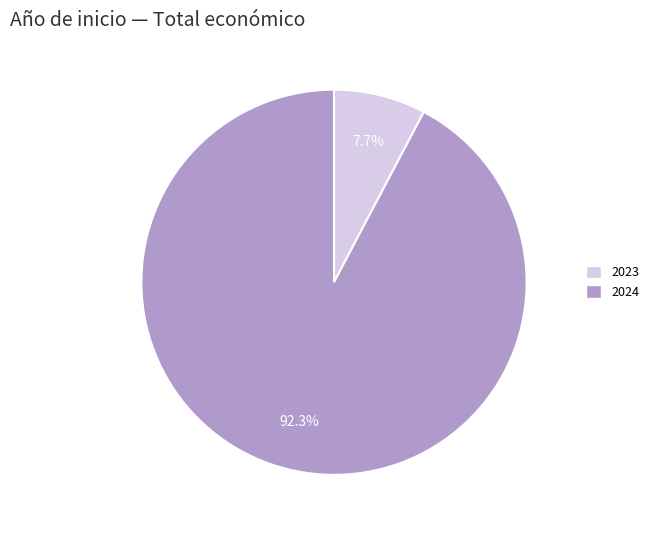

How many segments does this pie chart have?

2